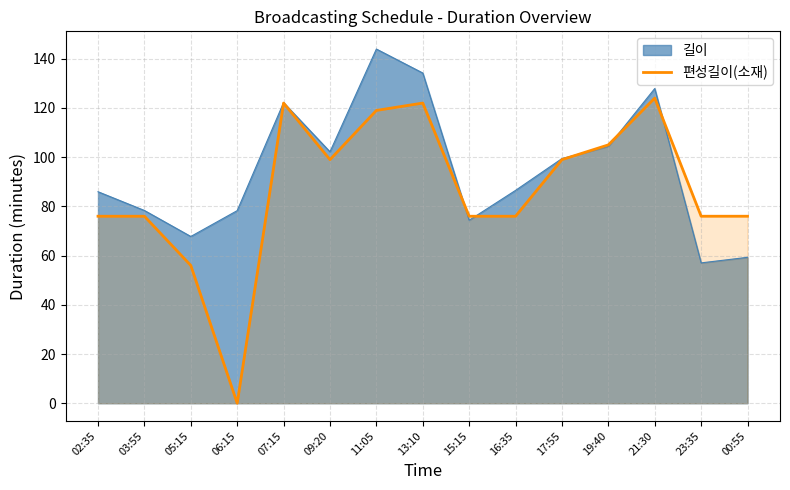

Where is the data nearest to the value 62?

05:15